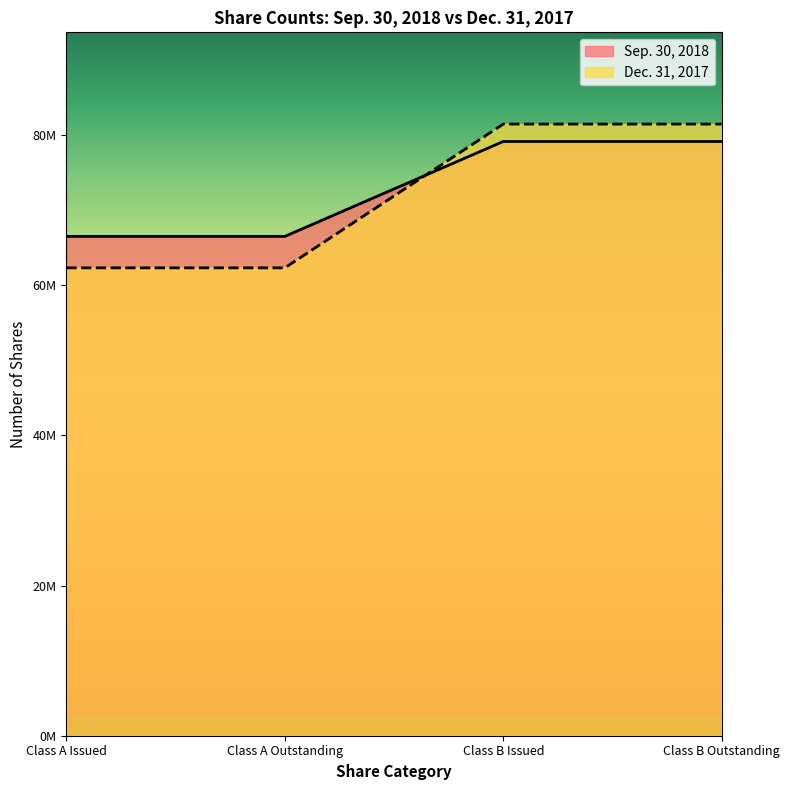

Count the number of data series in this chart.

2